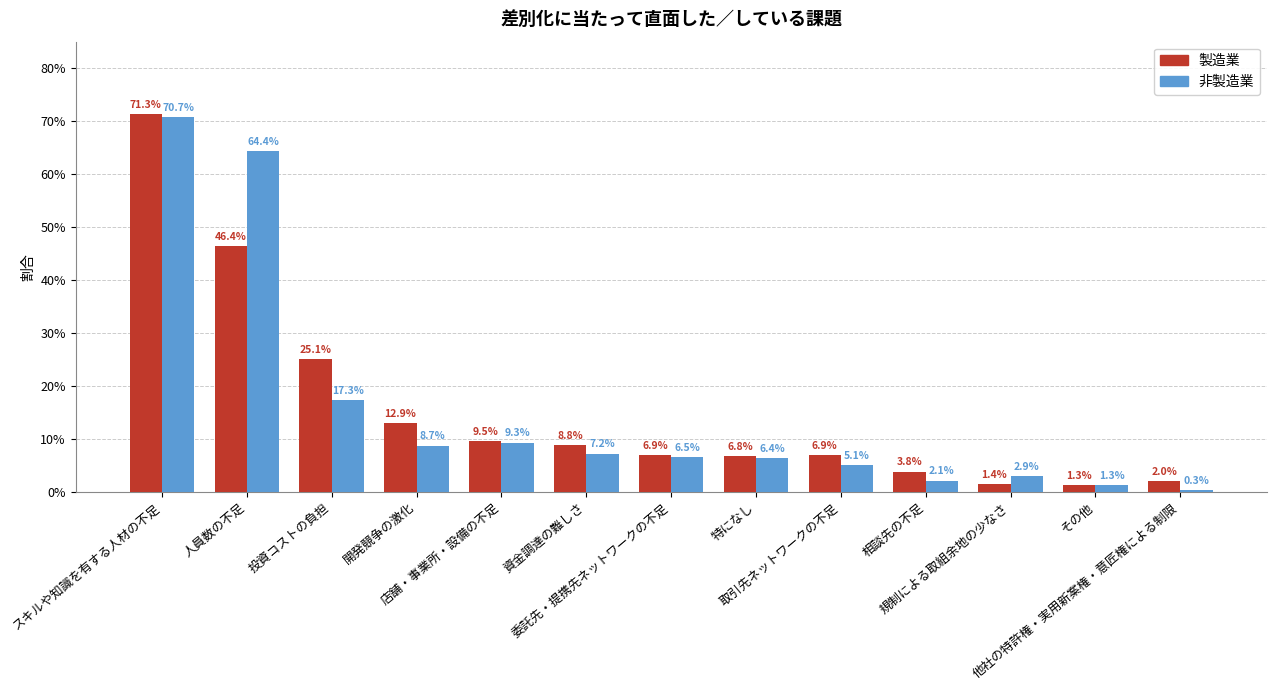

List the series in order of their peak value, highest first.

製造業, 非製造業